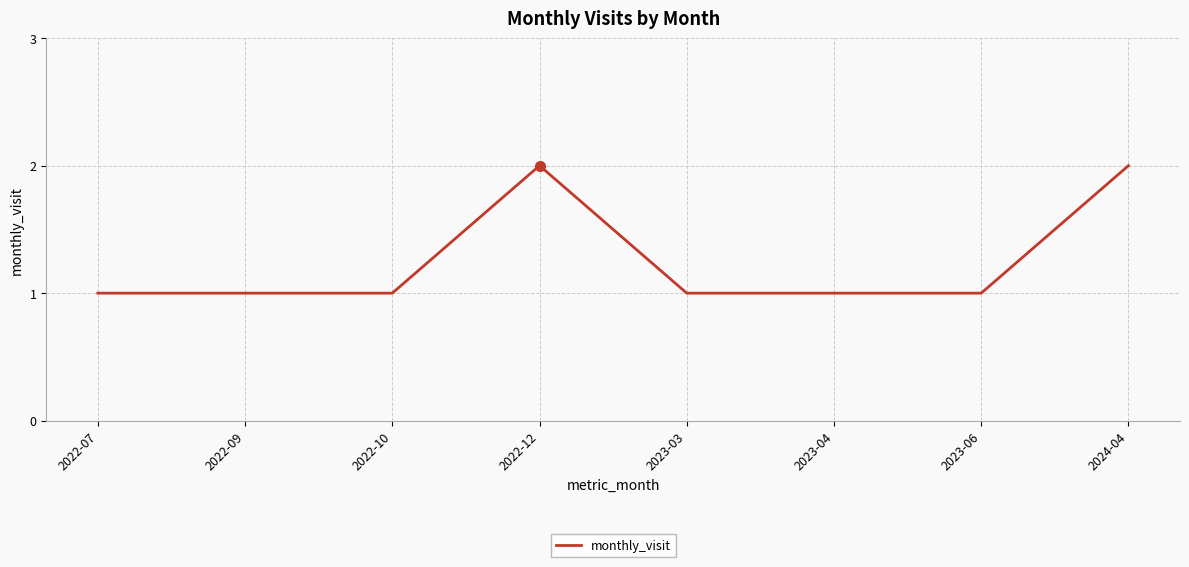

The value at 2022-07 is 1. True or false?

True